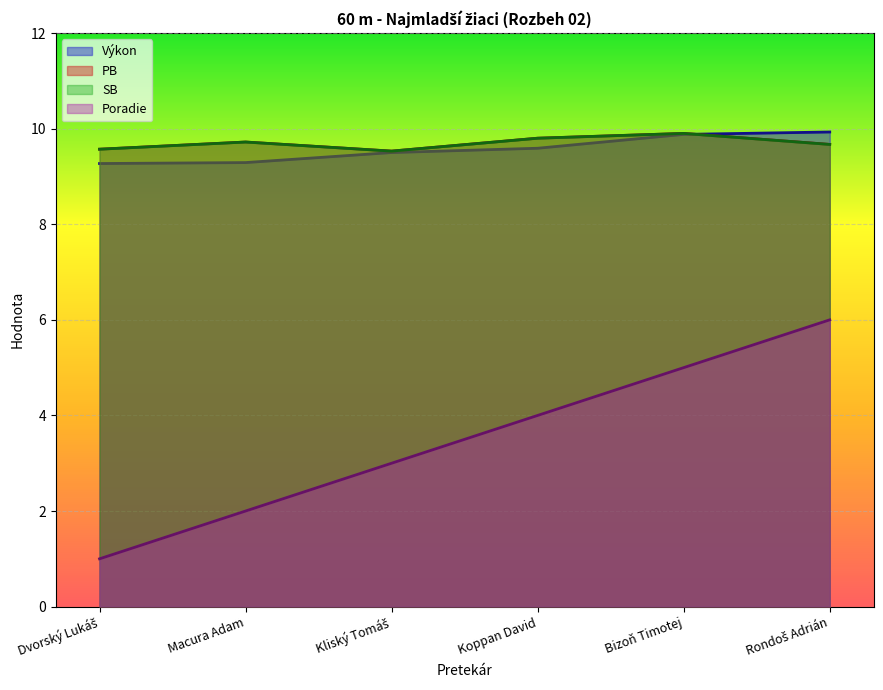

At which label is PB closest to 9?

Kliský Tomáš